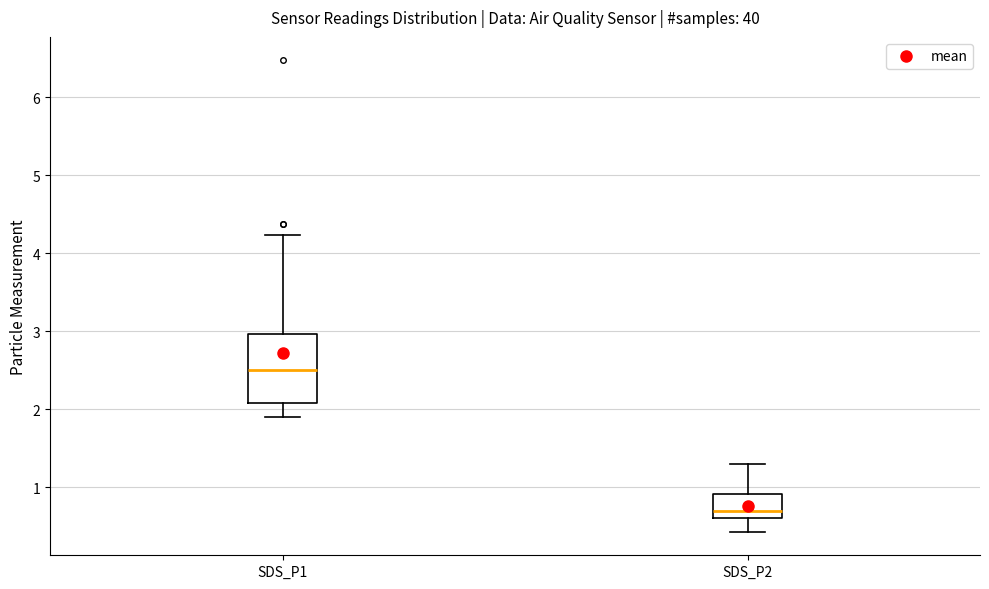

Reading left to right, transcribe this box plot: for each box, give where its median line is, the range the box spans, and where its two whiskers end, as read against the y-axis. The values are not printed on the chart, so give them approximately, as read against the axis.

SDS_P1: median 2.5, box 2.1 to 3.0, whiskers 1.9 to 4.2
SDS_P2: median 0.7, box 0.6 to 0.9, whiskers 0.4 to 1.3